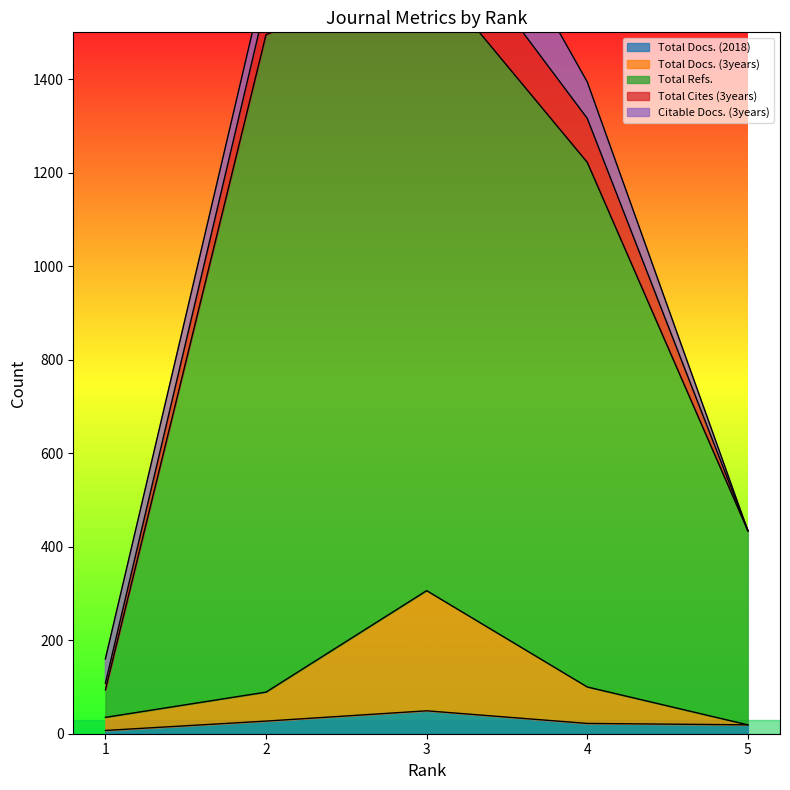

What is the value of the Total Docs. (2018) point at the 4th from the left?

22